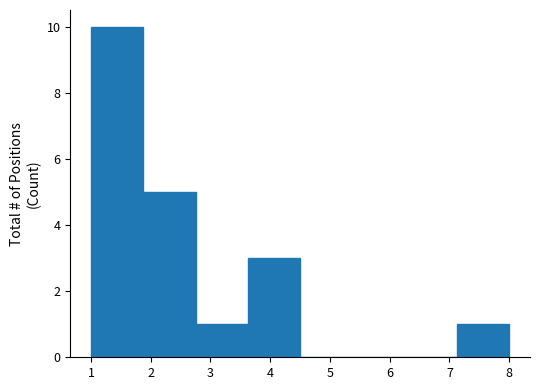

Reading left to right, transcribe this chart: for each bar, give the range it covers on the x-axis and its height. Neither the bar edges nor the heights are printed on the chart, so give them approximately, as read against the axes.

1.0 to 1.9: 10
1.9 to 2.8: 5
2.8 to 3.6: 1
3.6 to 4.5: 3
4.5 to 5.4: 0
5.4 to 6.3: 0
6.3 to 7.1: 0
7.1 to 8.0: 1